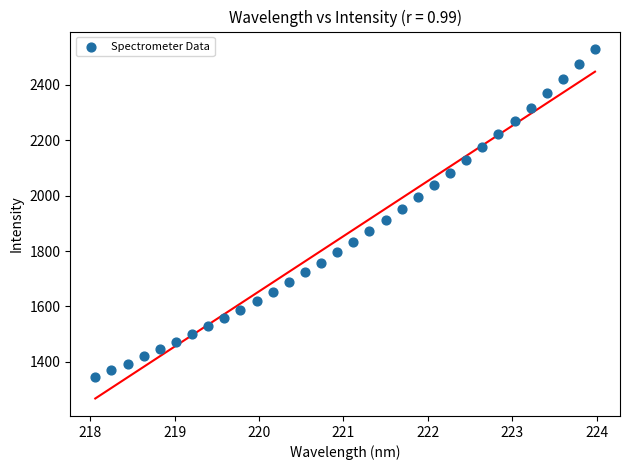

What is the range of X values (max minus min)?

5.9